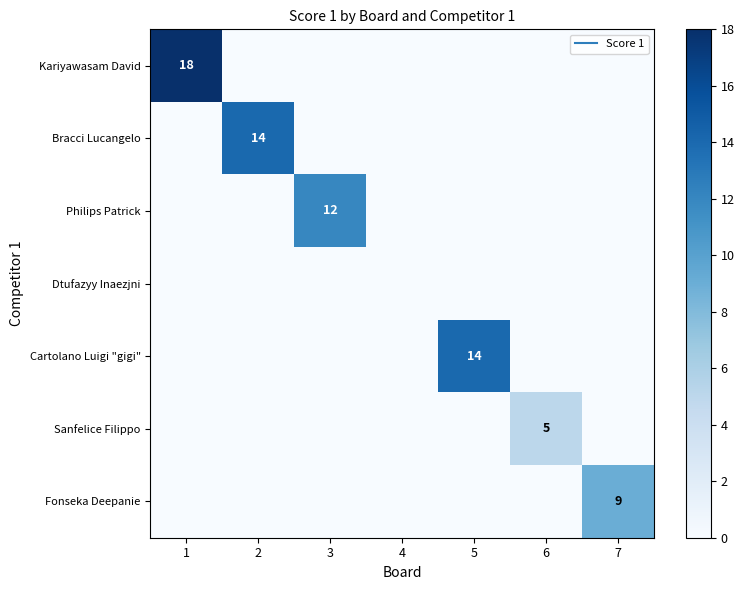

At how many categories does at least one series exceed 14?

1